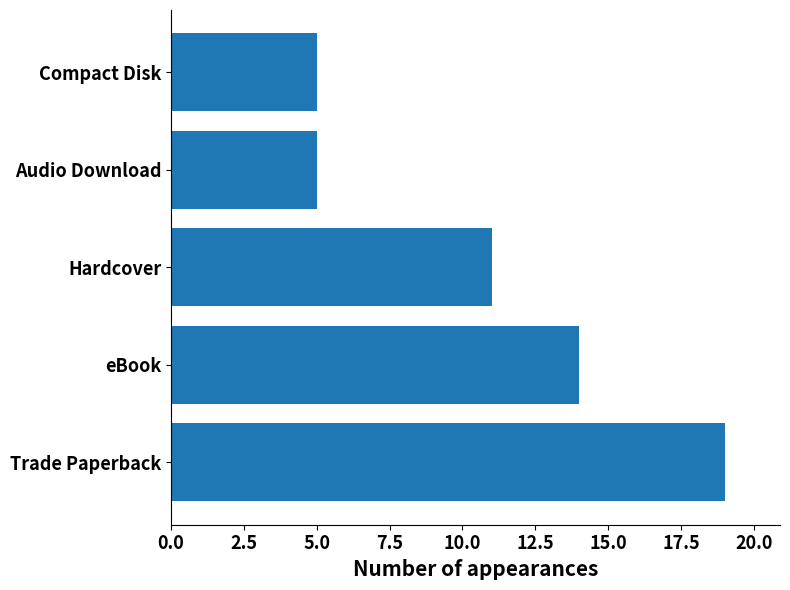

Reading bottom to top, list all the values displayed in this chart.

Trade Paperback=19	eBook=14	Hardcover=11	Audio Download=5	Compact Disk=5